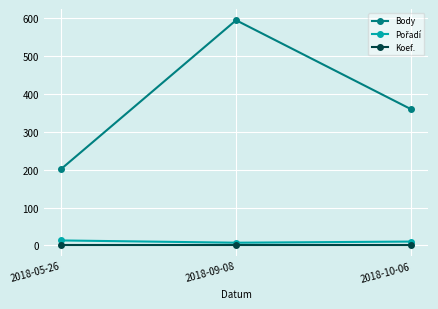

What is the minimum value shown in the chart?

2